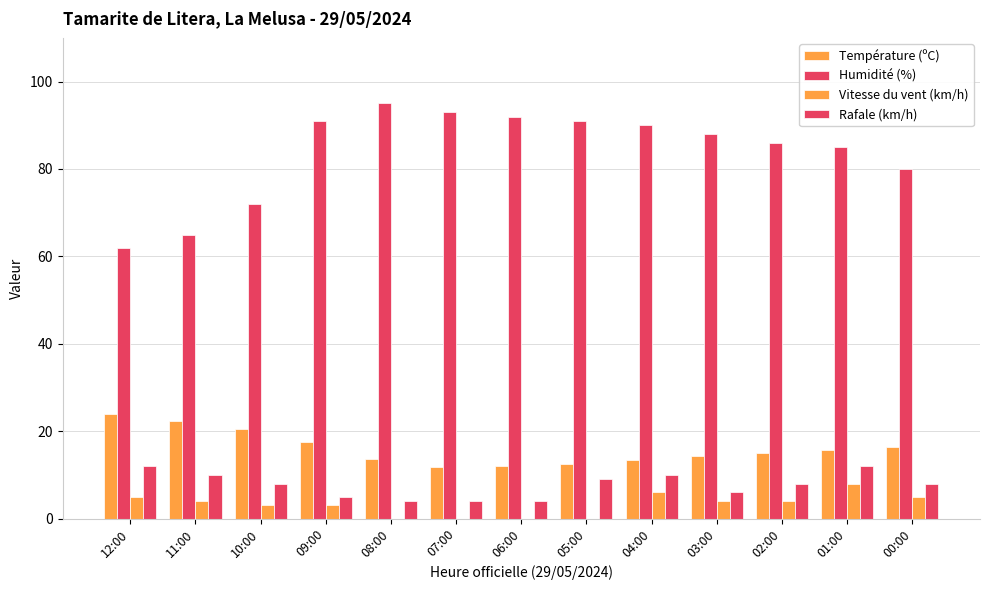

Count the number of data series in this chart.

4